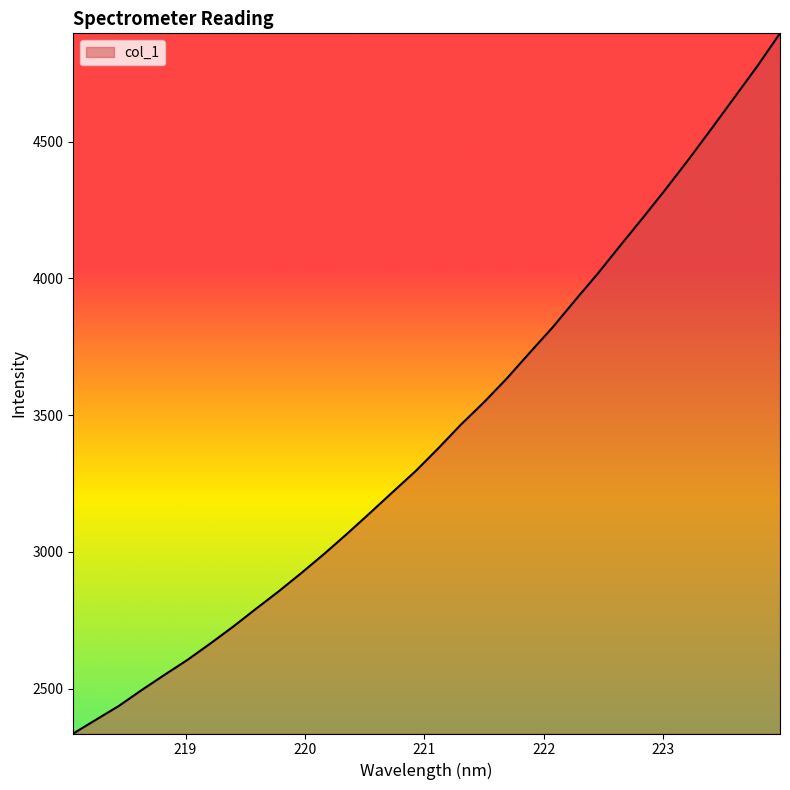

What is the smallest value displayed?

2335.4